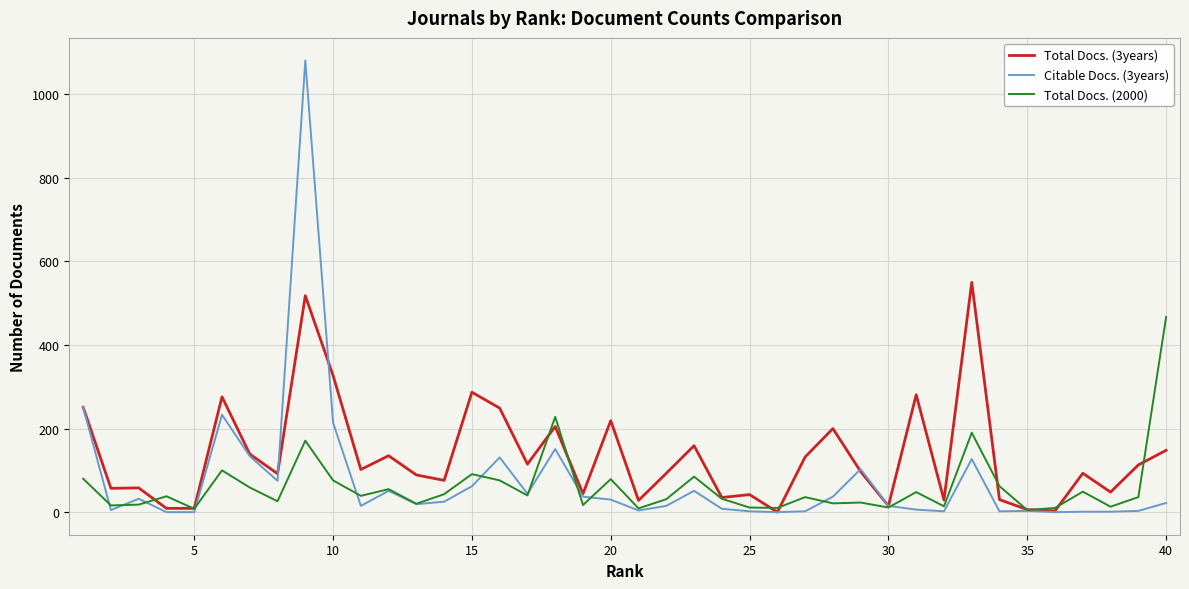

What is the average value of the Total Docs. (2000) series?

61